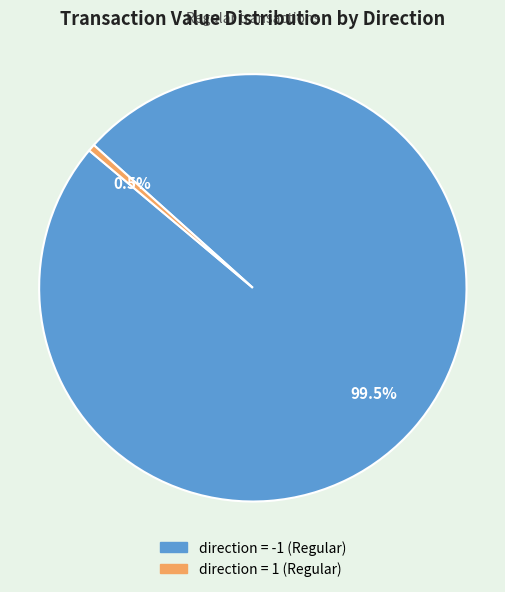

Is there any slice that represents more than half of the pie?

Yes